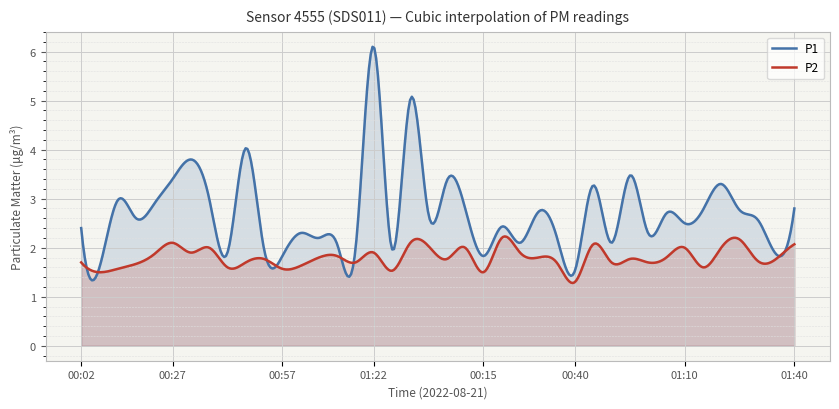

Between 00:17 and 01:12, which series saw the biggest shift?

P1